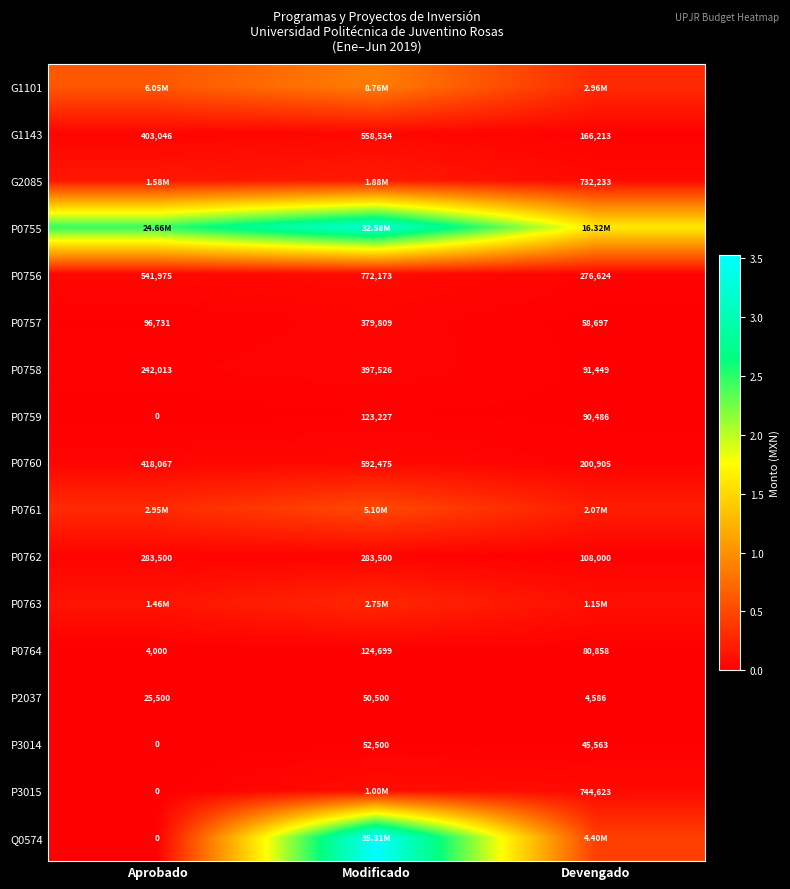

True or false: P3014 has a value of 19680.1 at Aprobado.

False